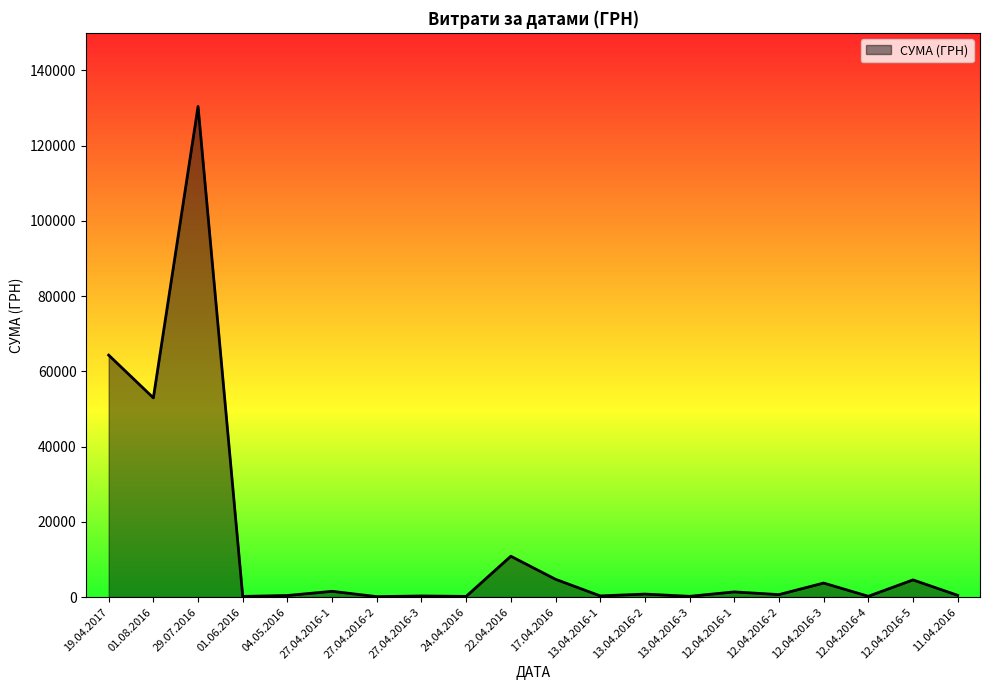

Which category has the highest value across all series?

29.07.2016